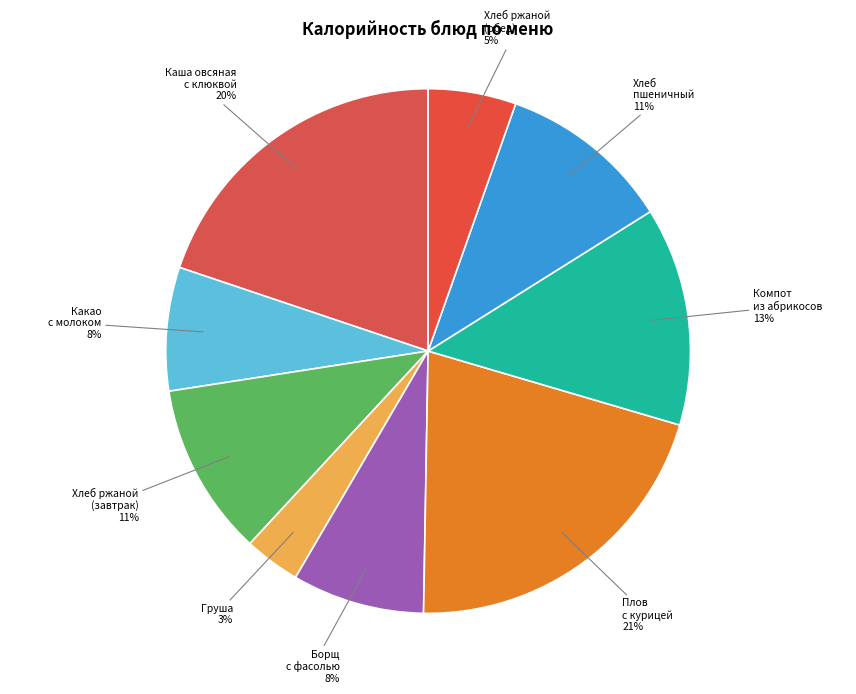

Do Плов с курицей and Борщ с фасолью together represent more than half of the pie?

No